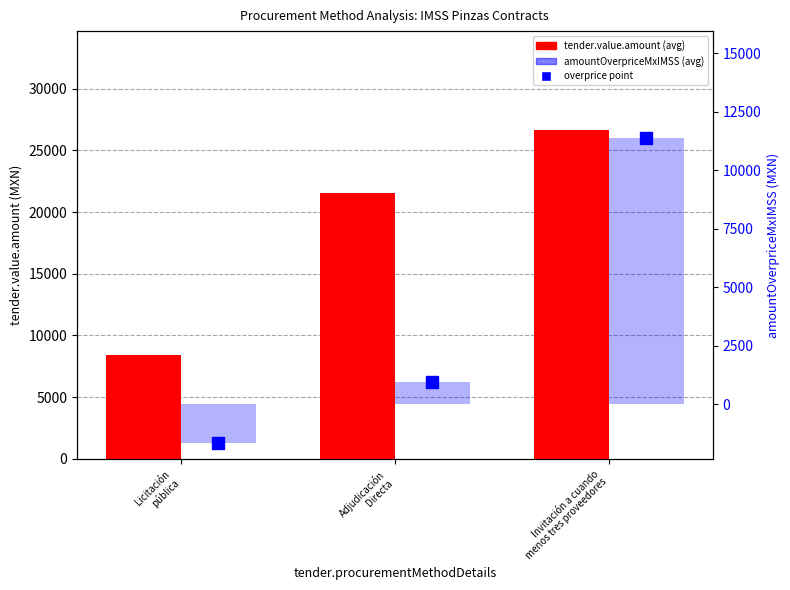

True or false: tender.value.amount has a value of 21519.0 at Adjudicación
Directa.

True